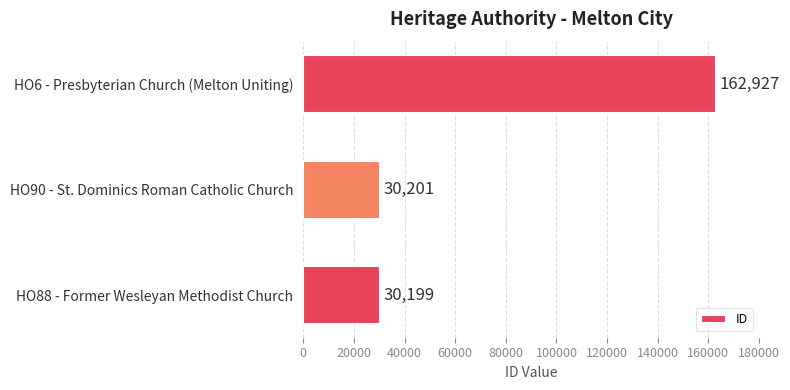

How many bars are there in total?

3